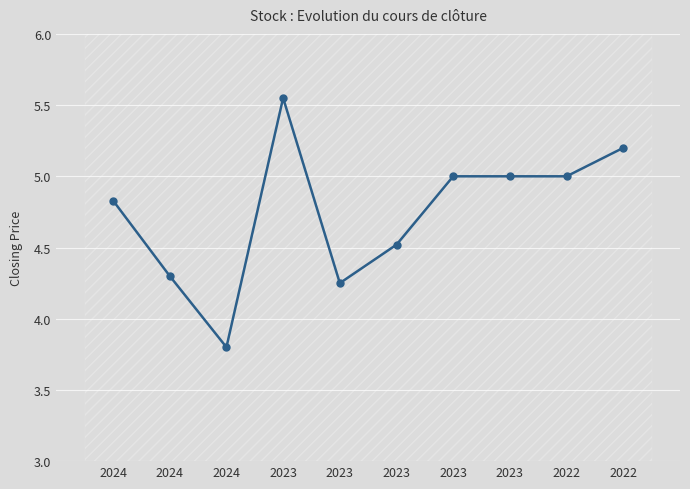

True or false: the data has more than 1 interior local peaks.

False